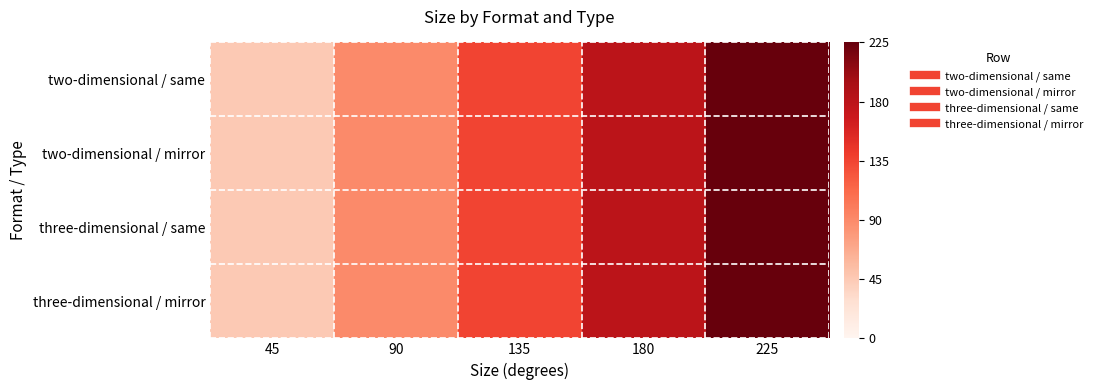

Reading left to right, extract all data points from this chart.

two-dimensional / same: 45=45	90=90	135=135	180=180	225=225
two-dimensional / mirror: 45=45	90=90	135=135	180=180	225=225
three-dimensional / same: 45=45	90=90	135=135	180=180	225=225
three-dimensional / mirror: 45=45	90=90	135=135	180=180	225=225